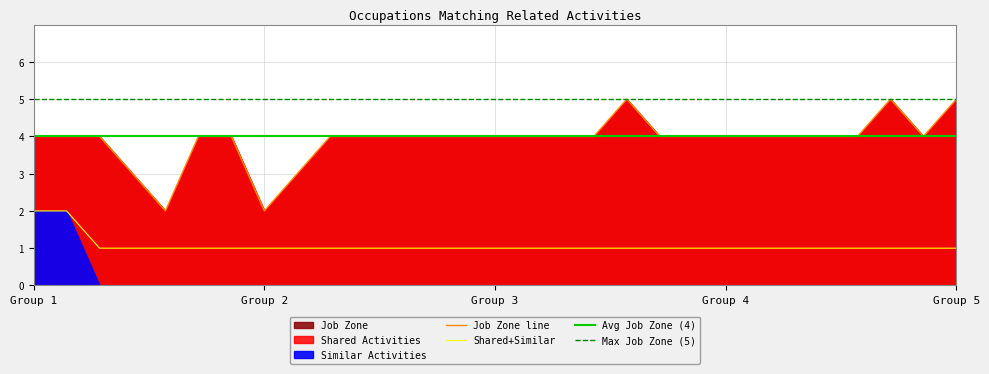

True or false: Job Zone line and Shared+Similar cross at least once.

False